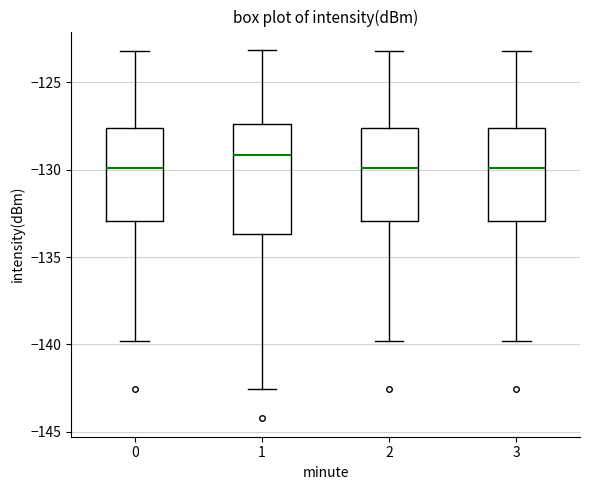

Reading left to right, read every box against the y-axis: the position of its median line, the range the box covers, and the ends of its whiskers. The values are not printed on the chart, so give them approximately, as read against the axis.

0: median -130.0, box -133.0 to -127.5, whiskers -140.0 to -123.0
1: median -129.0, box -133.5 to -127.5, whiskers -142.5 to -123.0
2: median -130.0, box -133.0 to -127.5, whiskers -140.0 to -123.0
3: median -130.0, box -133.0 to -127.5, whiskers -140.0 to -123.0